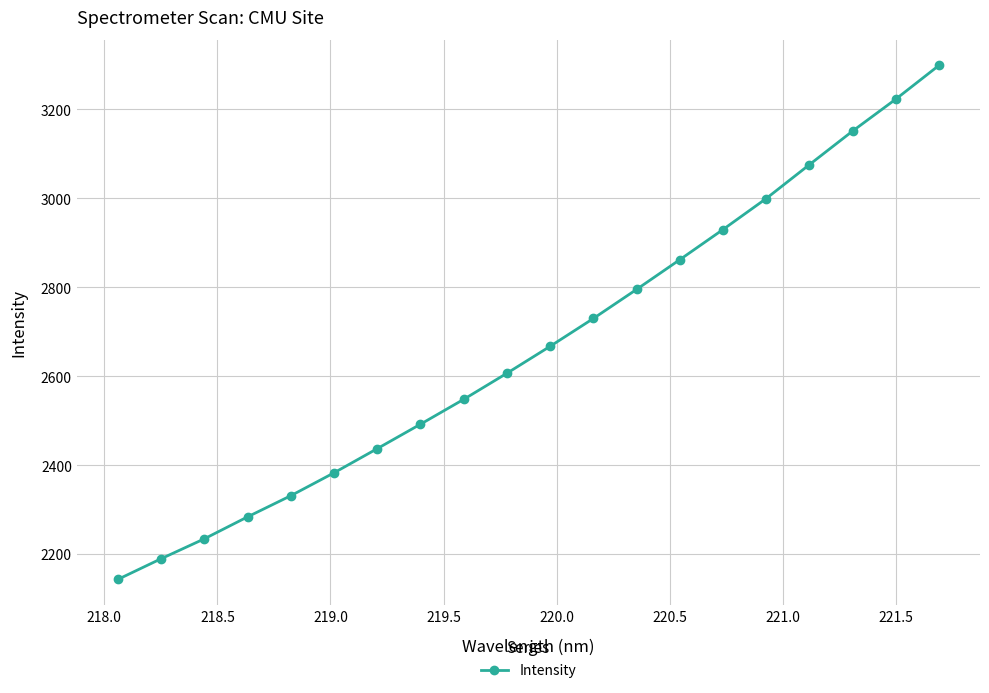

What is the value of the 13th point from the left?

2795.0